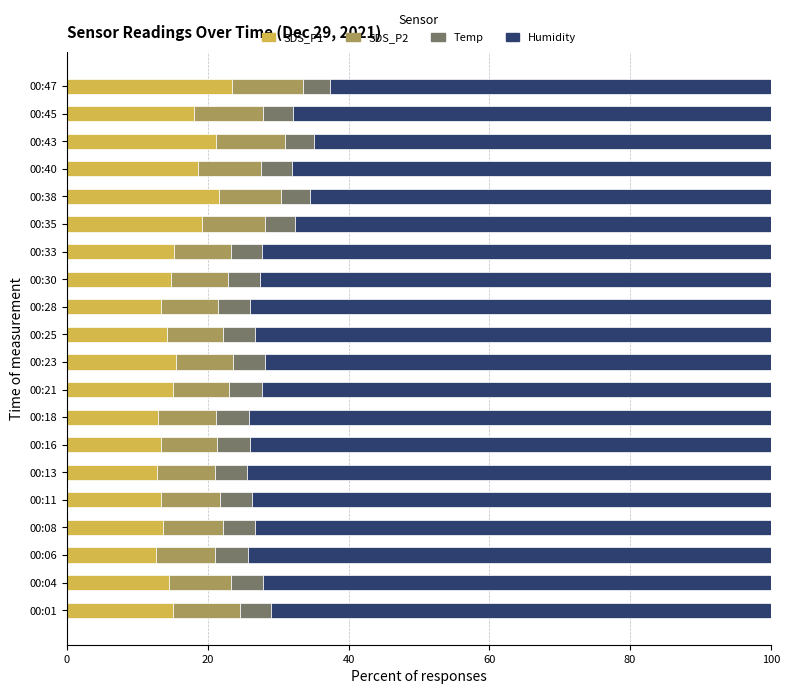

Count the number of data series in this chart.

4